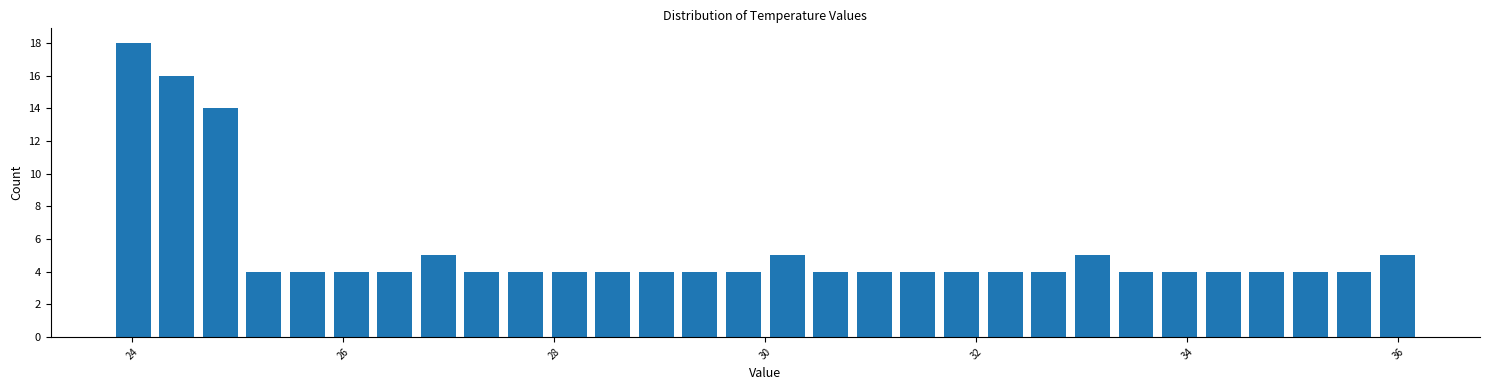

Read against the x-axis, roughly where is the centre of the tallest bar?

24.0